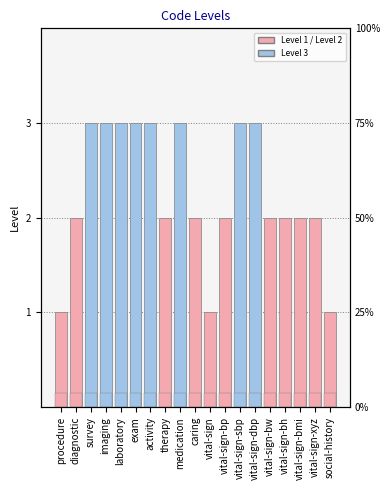

True or false: the data shows 2 at vital-sign-bw.

True